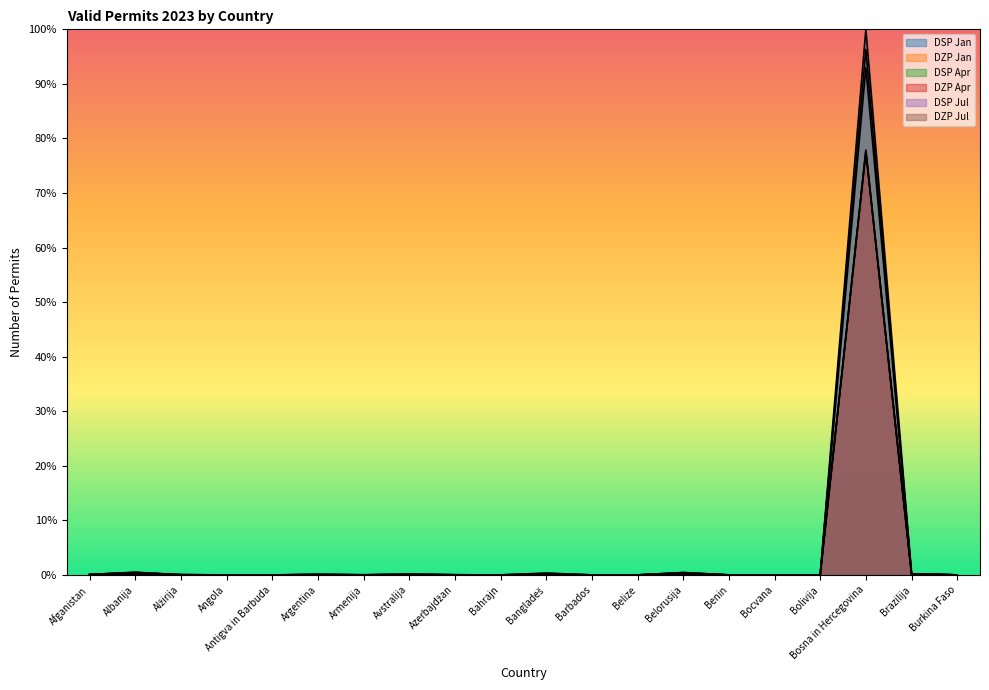

What position from the right is Avstralija?

13